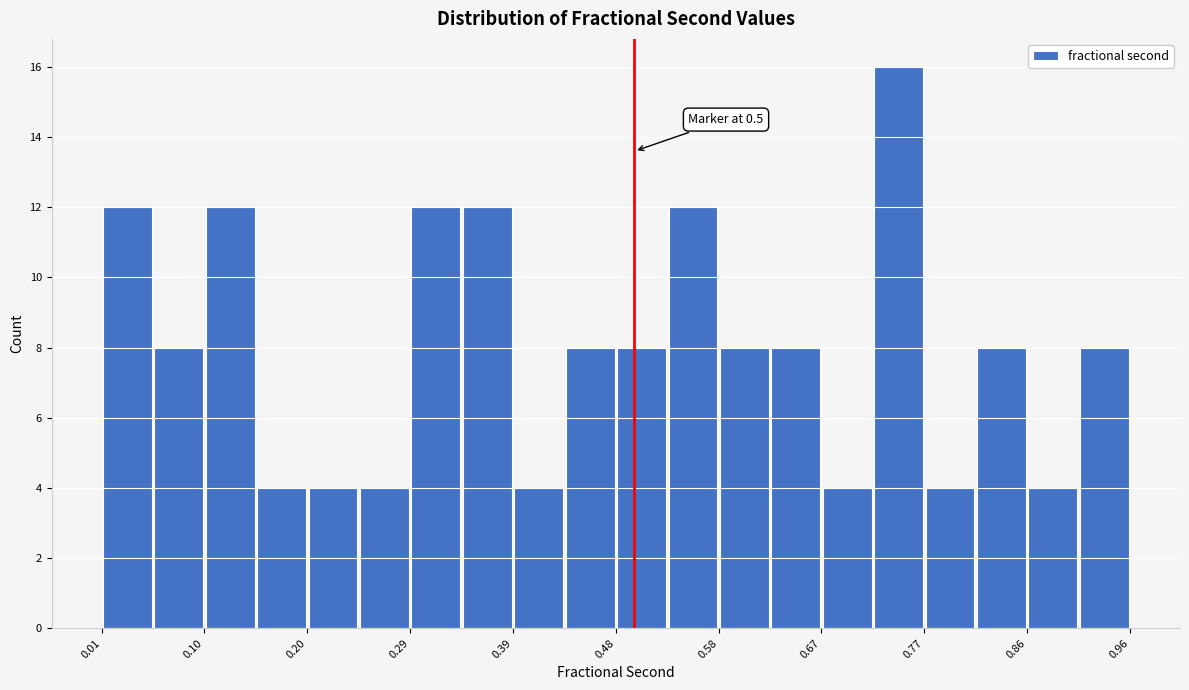

Over which range of the x-axis is the bar tallest?

0.72 to 0.77